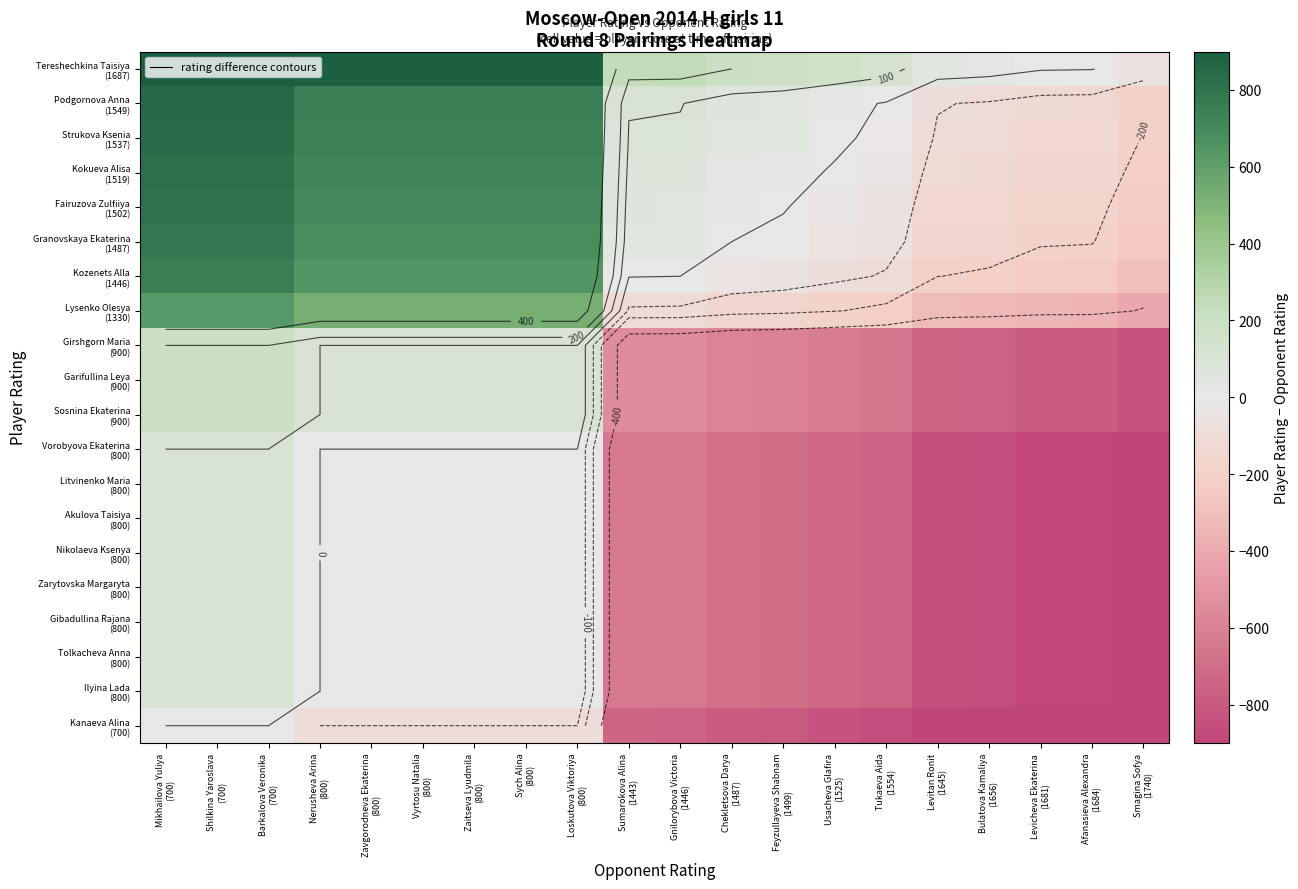

How many series are shown in this chart?

20